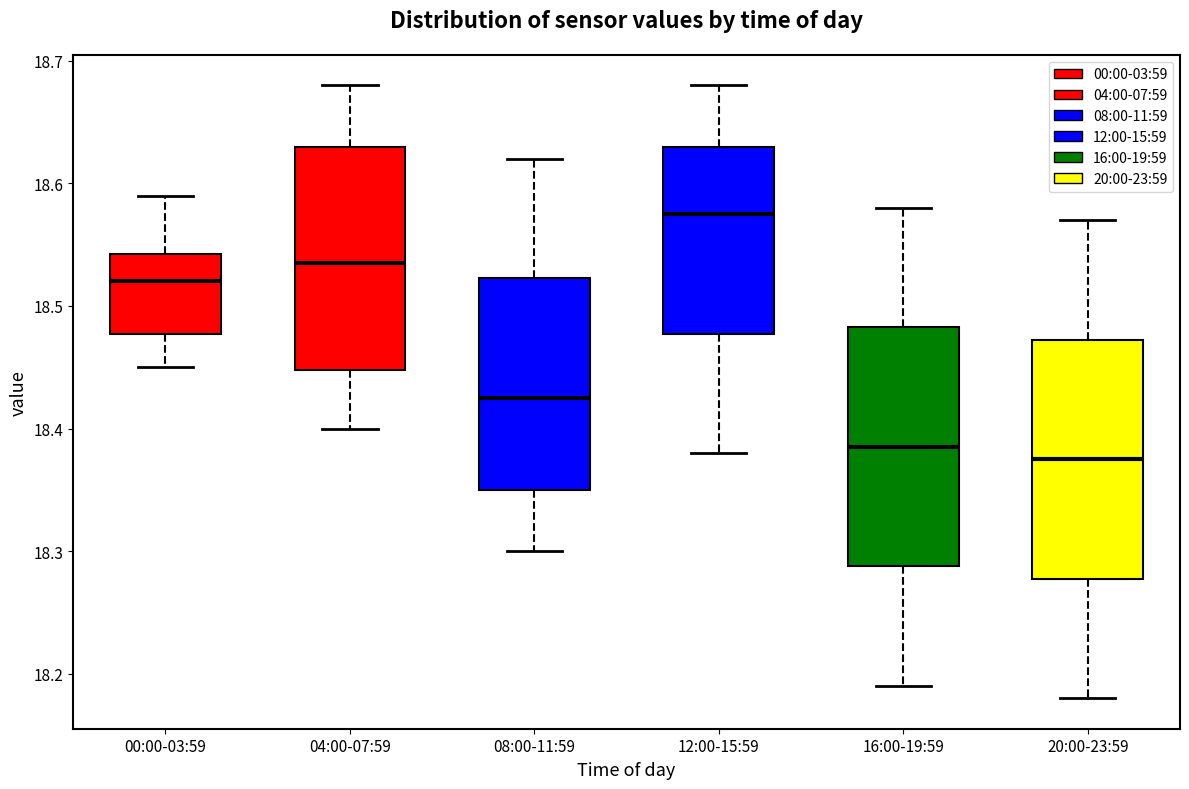

Reading left to right, read every box against the y-axis: the position of its median line, the range the box covers, and the ends of its whiskers. The values are not printed on the chart, so give them approximately, as read against the axis.

00:00-03:59: median 18.52, box 18.48 to 18.54, whiskers 18.45 to 18.59
04:00-07:59: median 18.54, box 18.45 to 18.63, whiskers 18.40 to 18.68
08:00-11:59: median 18.43, box 18.35 to 18.52, whiskers 18.30 to 18.62
12:00-15:59: median 18.58, box 18.48 to 18.63, whiskers 18.38 to 18.68
16:00-19:59: median 18.39, box 18.29 to 18.48, whiskers 18.19 to 18.58
20:00-23:59: median 18.38, box 18.28 to 18.47, whiskers 18.18 to 18.57